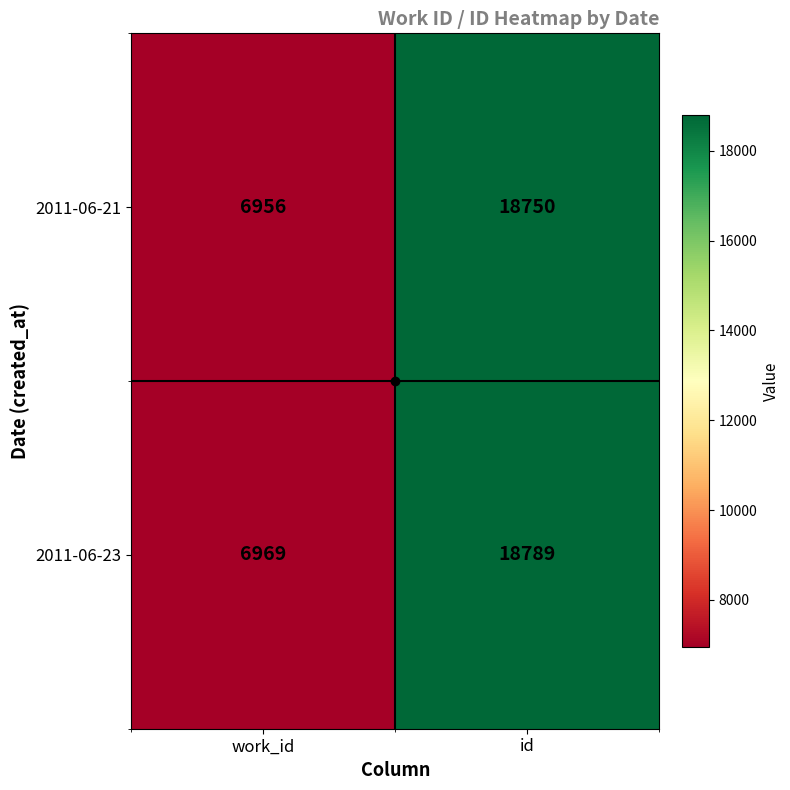

What is the greatest value displayed?

18789